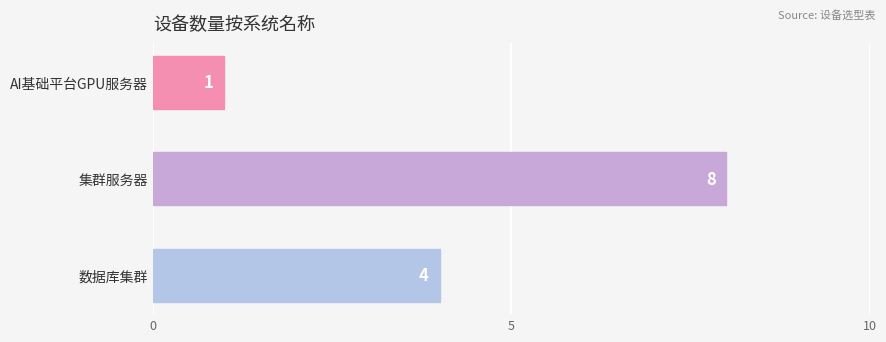

What is the difference between the maximum and minimum values?

7